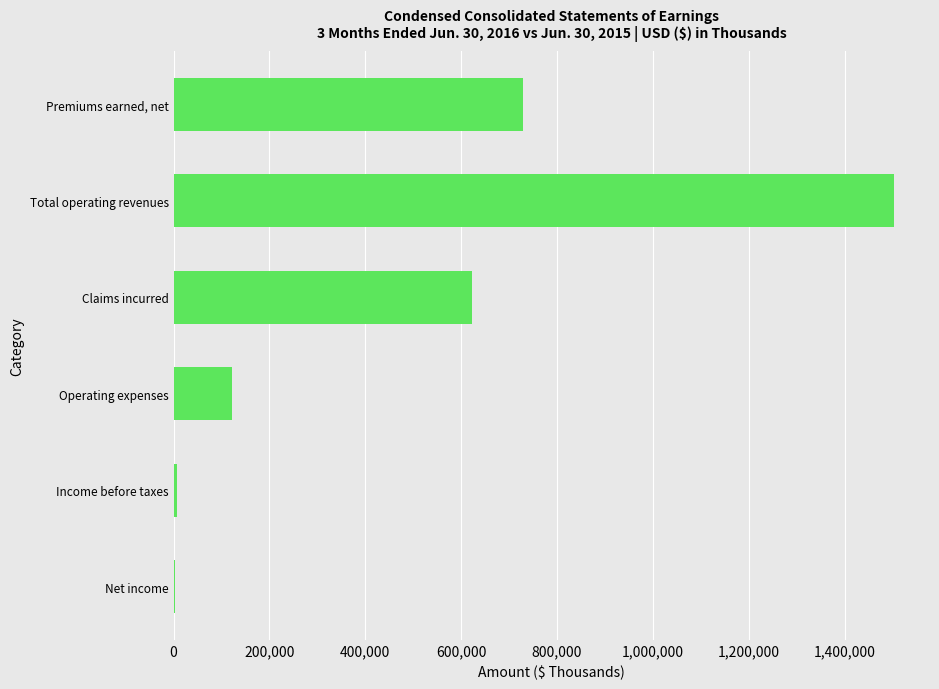

How many categories are shown in the chart?

6